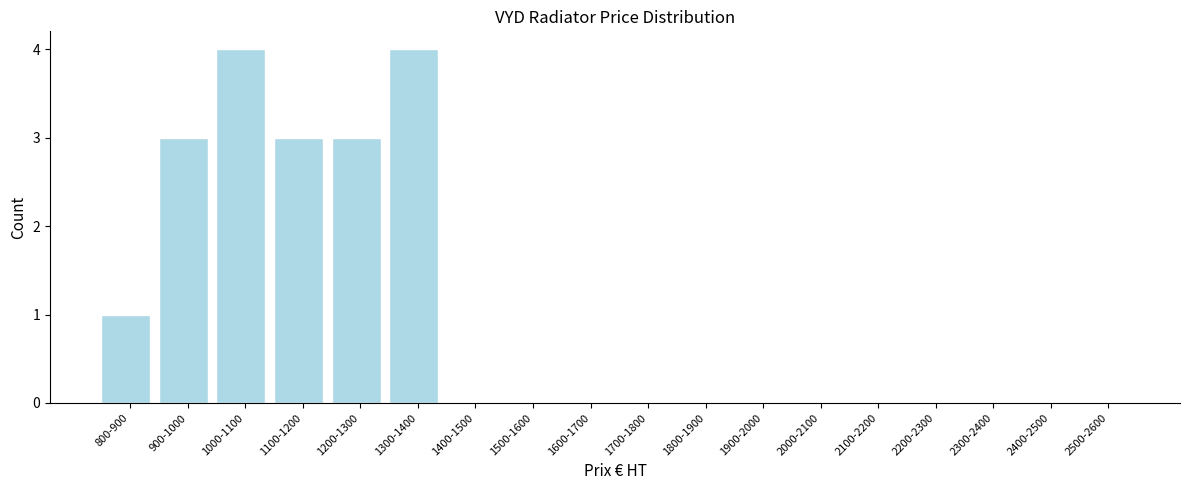

Reading left to right, what are all the values shown in this chart?

800-900=1	900-1000=3	1000-1100=4	1100-1200=3	1200-1300=3	1300-1400=4	1400-1500=0	1500-1600=0	1600-1700=0	1700-1800=0	1800-1900=0	1900-2000=0	2000-2100=0	2100-2200=0	2200-2300=0	2300-2400=0	2400-2500=0	2500-2600=0